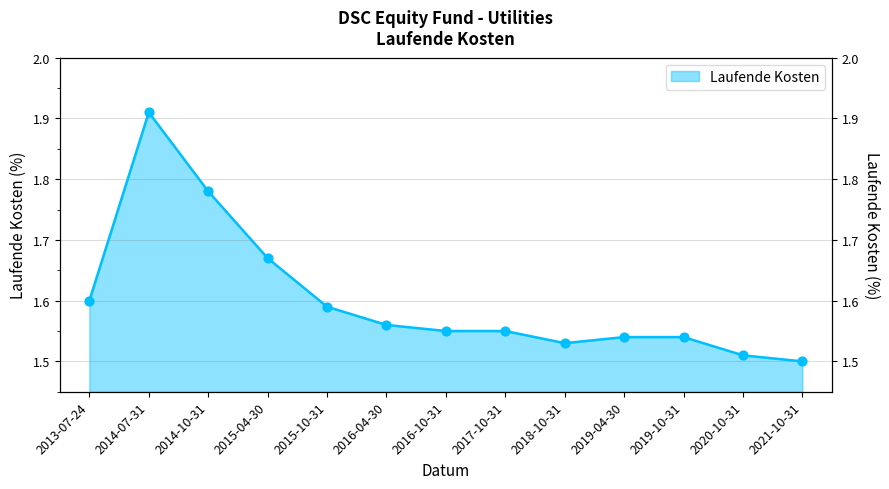

What is the change in value from 2014-10-31 to 2019-04-30?

-0.2